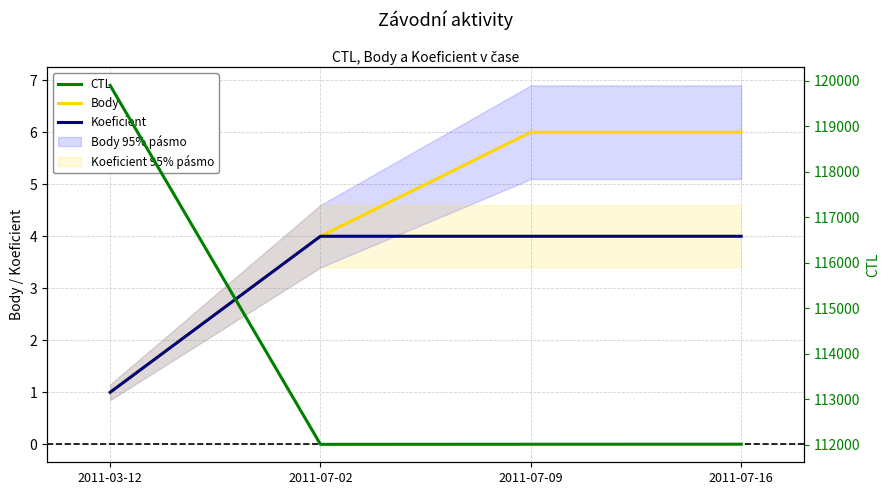

Is this an area chart (filled region under the line)?

No